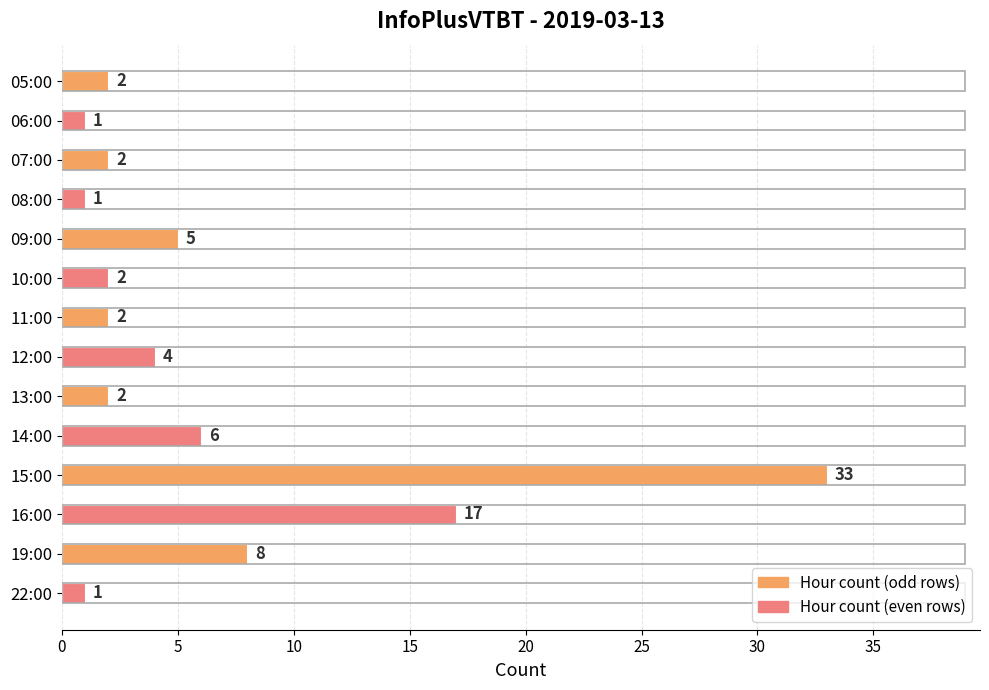

Where is the data nearest to the value 17?

16:00